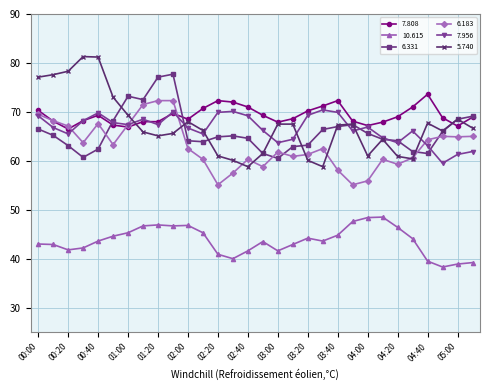

What is the value of the 6.331 point at the 8th from the left?

72.5